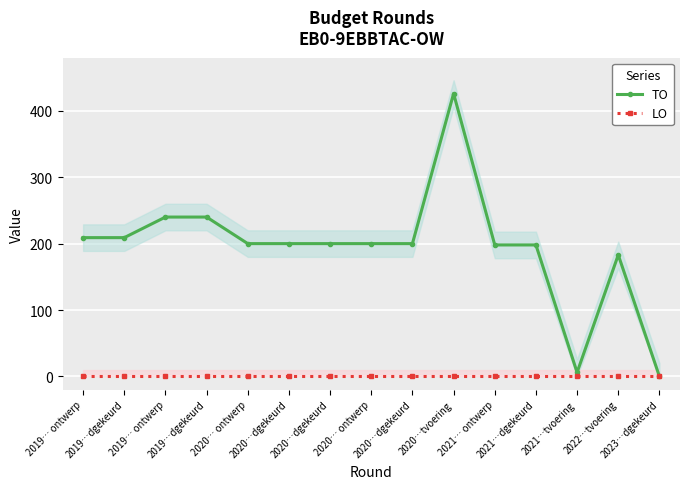

List the series in order of their peak value, lowest first.

LO, TO